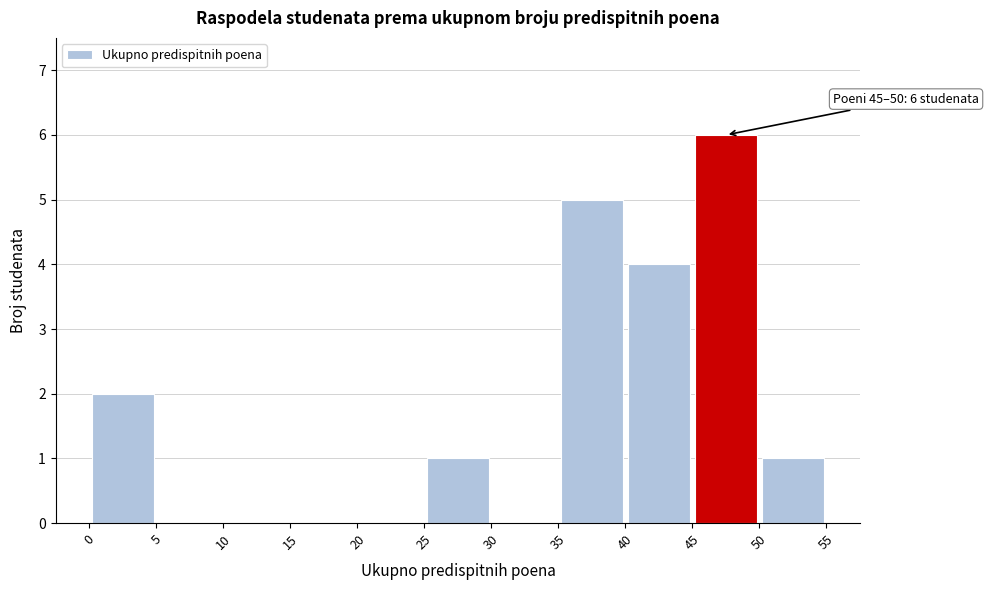

Over which range of the x-axis is the bar tallest?

45 to 50